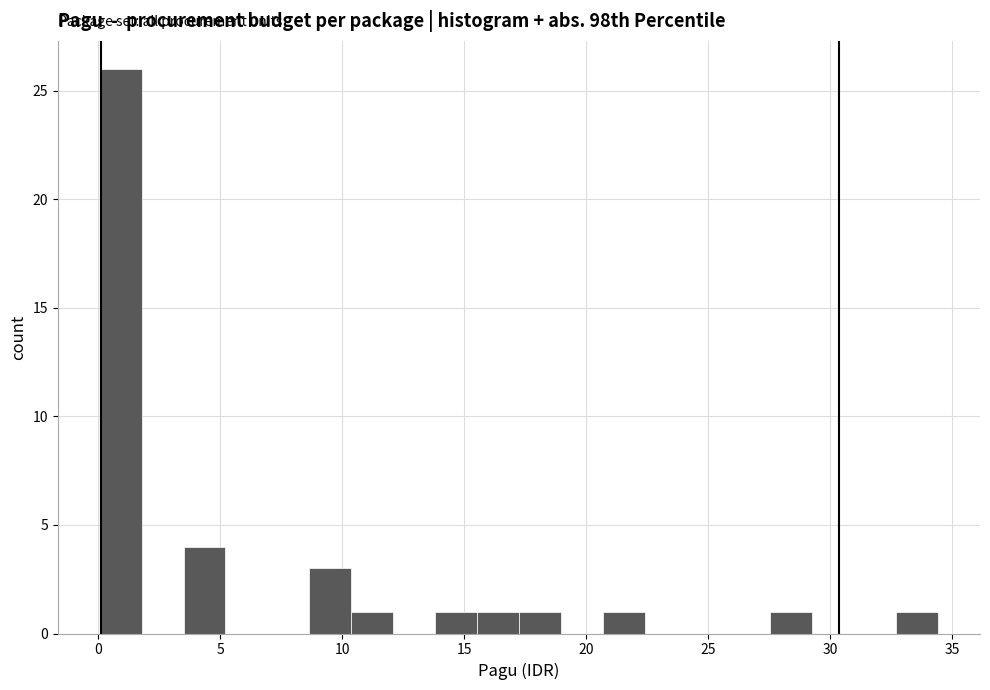

Around what value on the x-axis is the tallest bar? Give the approximate position of its centre, as read against the axis.

1.0